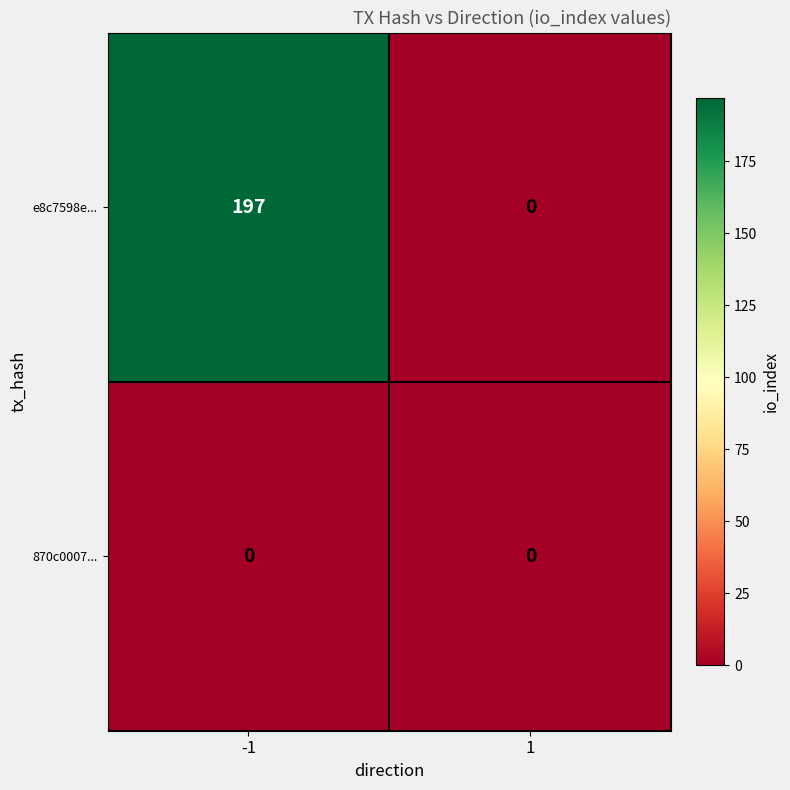

Reading left to right, what are all the values shown in this chart?

e8c7598e...: 197	0
870c0007...: 0	0